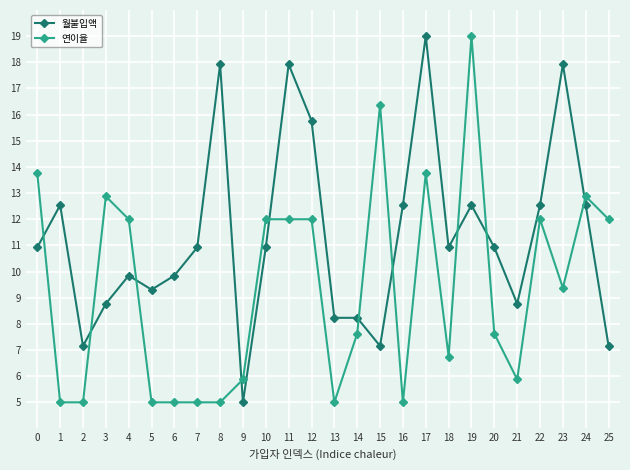

How many intersections are there between 연이율 and 월불입액?

10